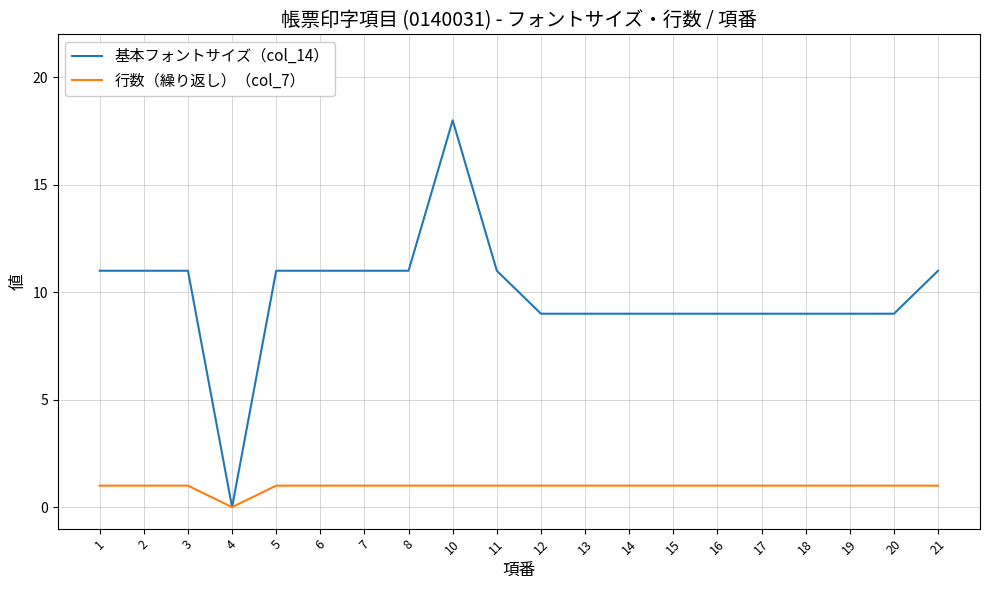

What is the sum of the 基本フォントサイズ（col_14） values at 20 and 1?

20